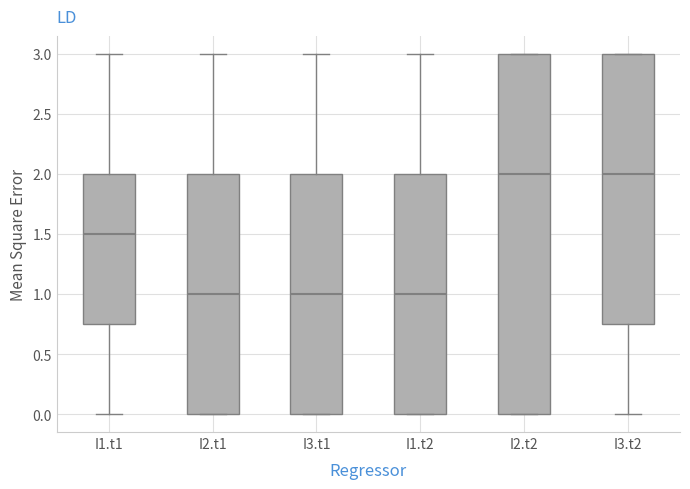

Reading left to right, read every box against the y-axis: the position of its median line, the range the box covers, and the ends of its whiskers. The values are not printed on the chart, so give them approximately, as read against the axis.

I1.t1: median 1.50, box 0.75 to 2.00, whiskers 0.00 to 3.00
I2.t1: median 1.00, box 0.00 to 2.00, whiskers 0.00 to 3.00
I3.t1: median 1.00, box 0.00 to 2.00, whiskers 0.00 to 3.00
I1.t2: median 1.00, box 0.00 to 2.00, whiskers 0.00 to 3.00
I2.t2: median 2.00, box 0.00 to 3.00, whiskers 0.00 to 3.00
I3.t2: median 2.00, box 0.75 to 3.00, whiskers 0.00 to 3.00